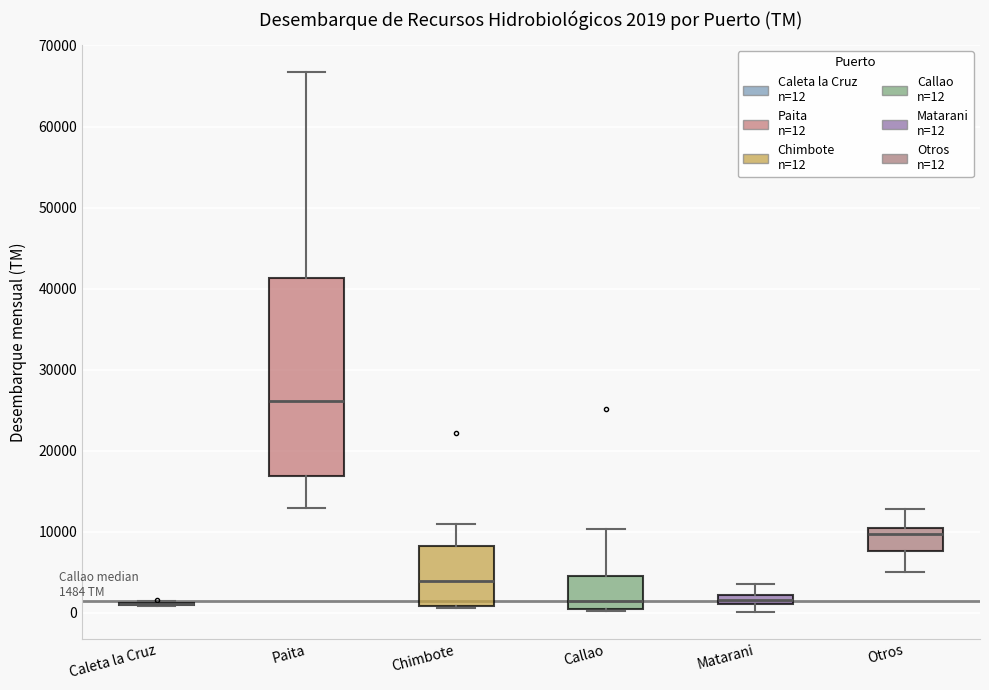

Which box is the tallest, from its lower edge to its upper edge?

Paita